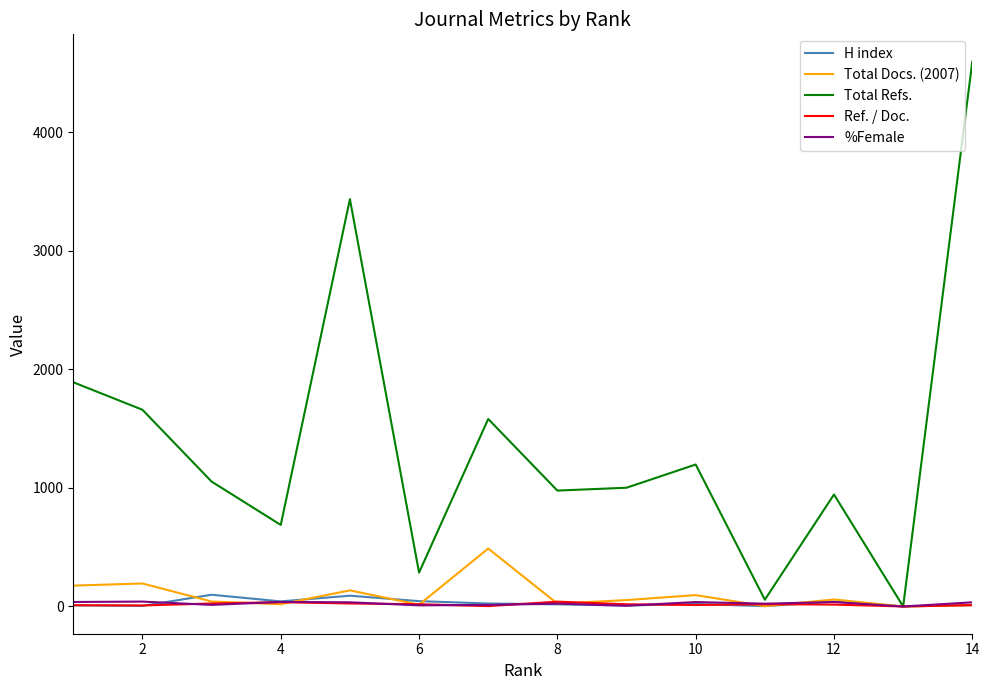

What is the maximum value shown in the chart?

4598.0